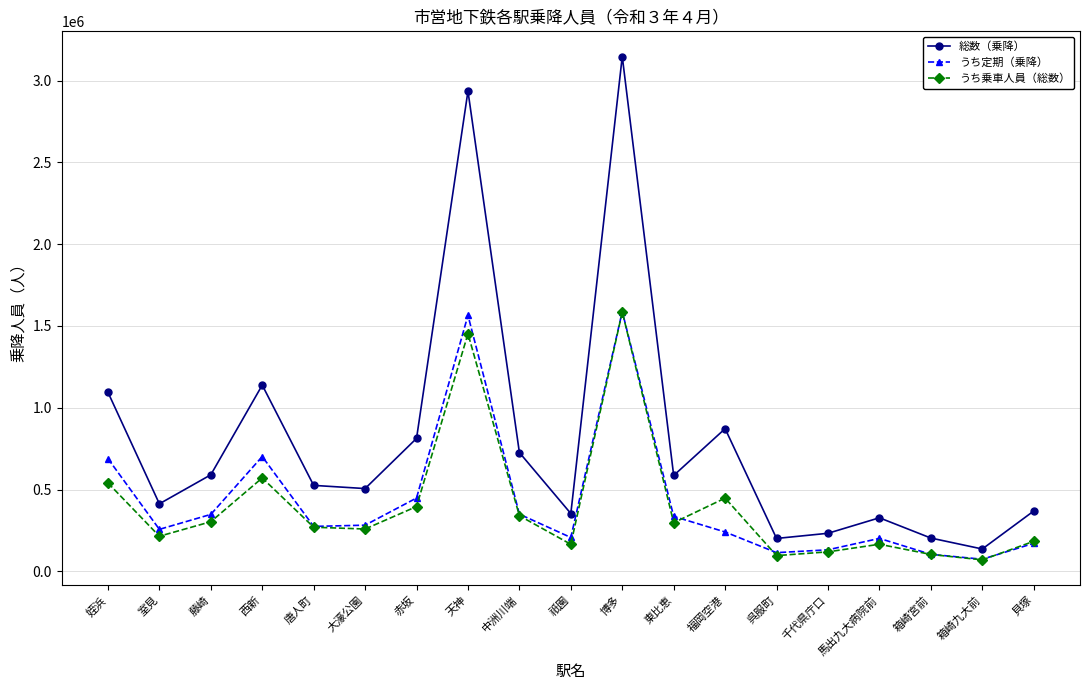

What is the total value across all series at 東比恵?

1218399